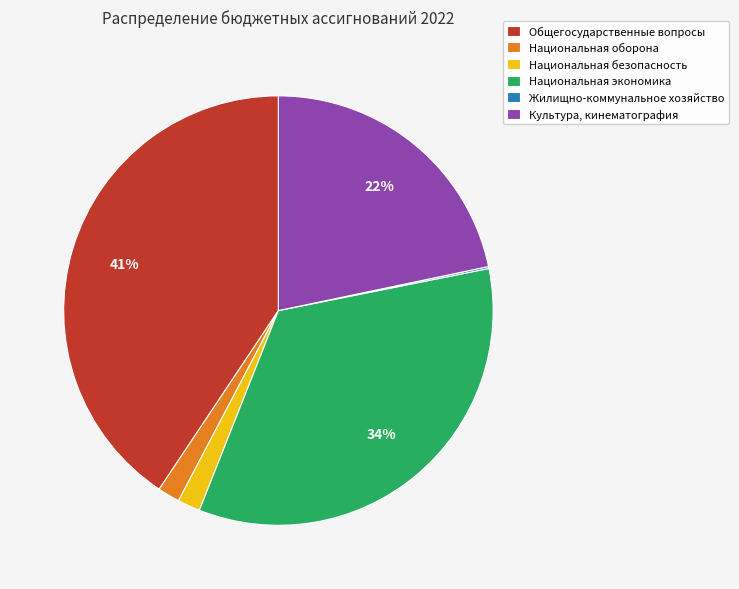

Is it true that Национальная оборона is 14% of the pie?

False